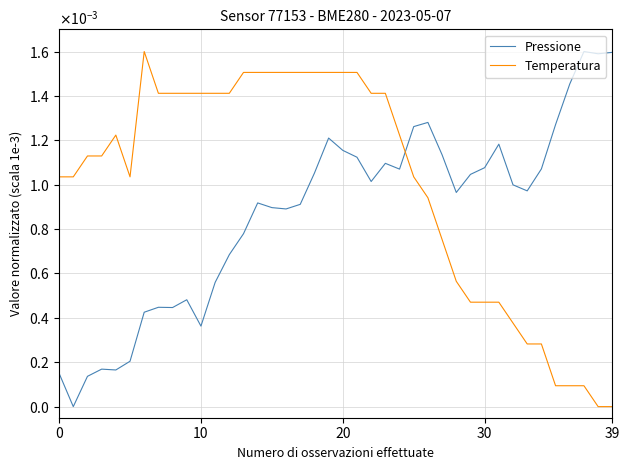

What are all the series names shown in the legend?

Pressione, Temperatura